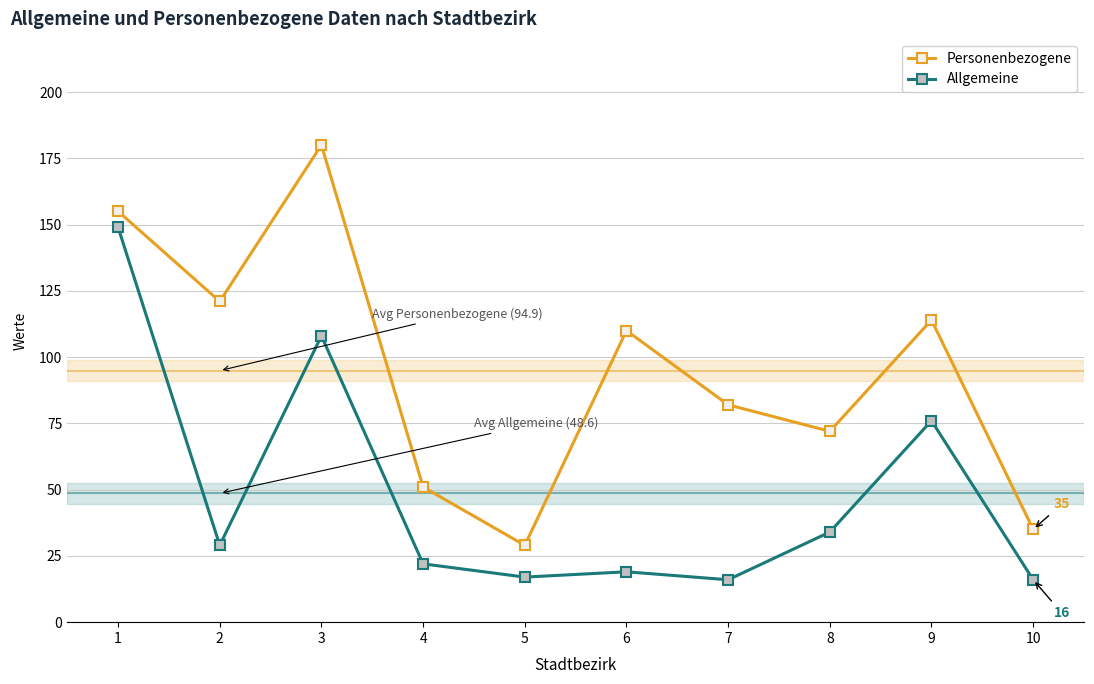

Reading left to right, list all the values displayed in this chart.

Personenbezogene: 155	121	180	51	29	110	82	72	114	35
Allgemeine: 149	29	108	22	17	19	16	34	76	16